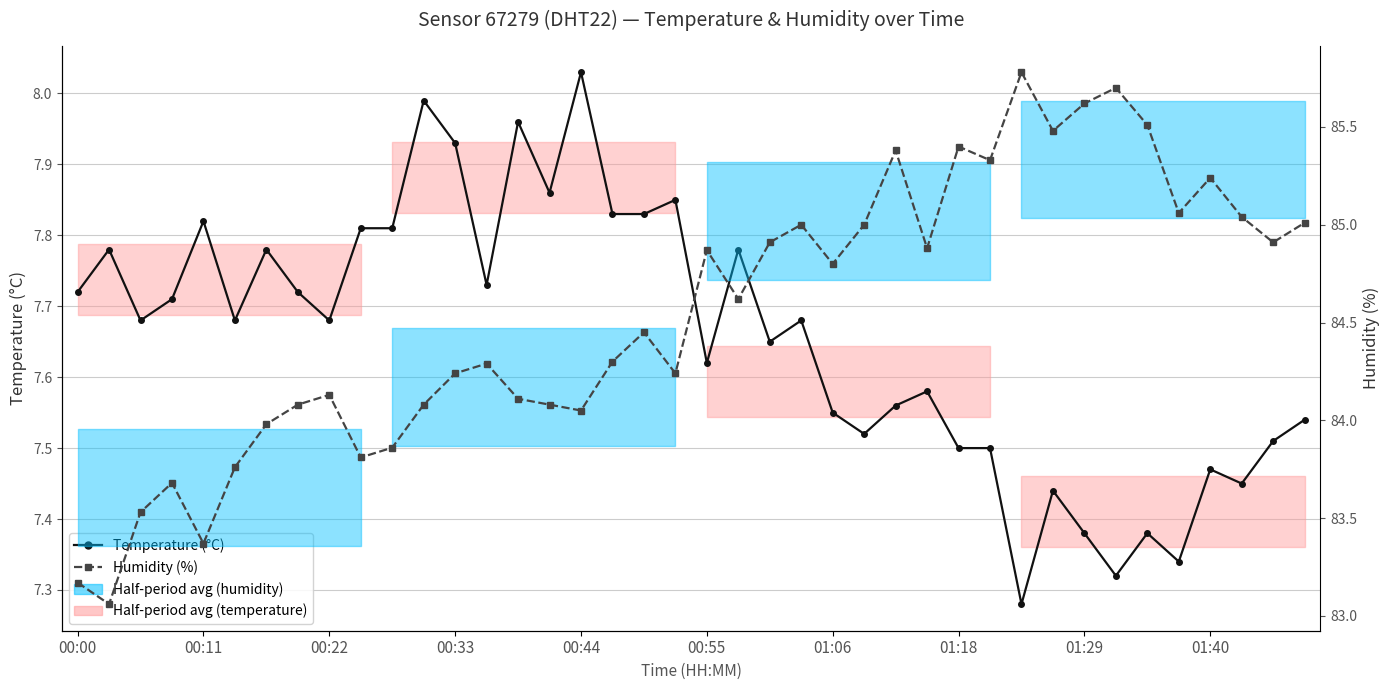

In Temperature (°C), how many points are lower than both neighbors (excluding endpoints)?

12